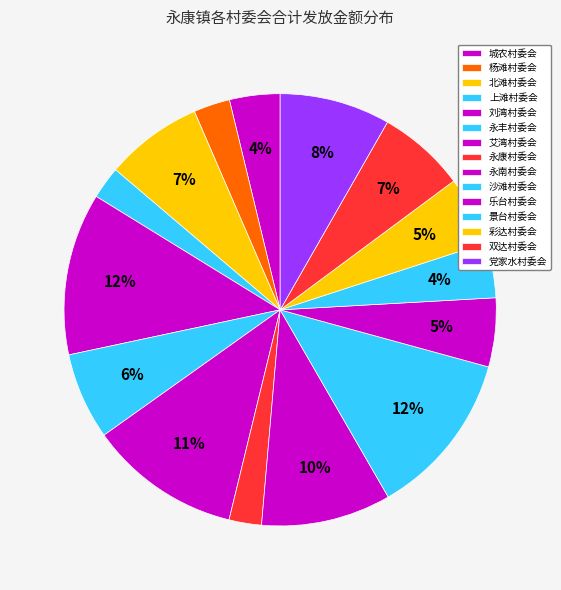

How many slices are in this pie chart?

15